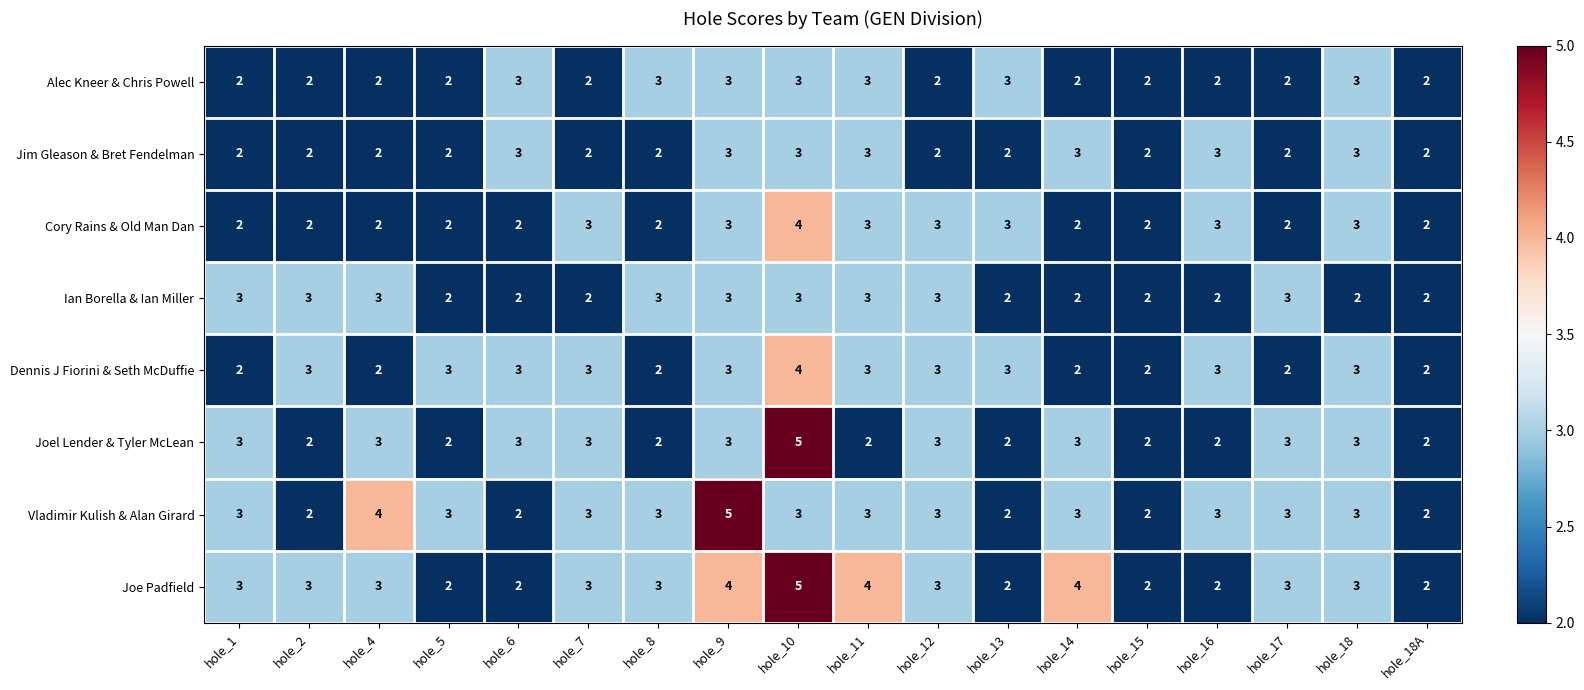

What is the sum of all Joe Padfield values?

53